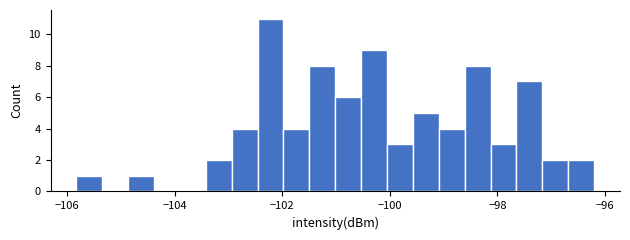

Read against the x-axis, roughly where is the centre of the tallest bar?

-102.2